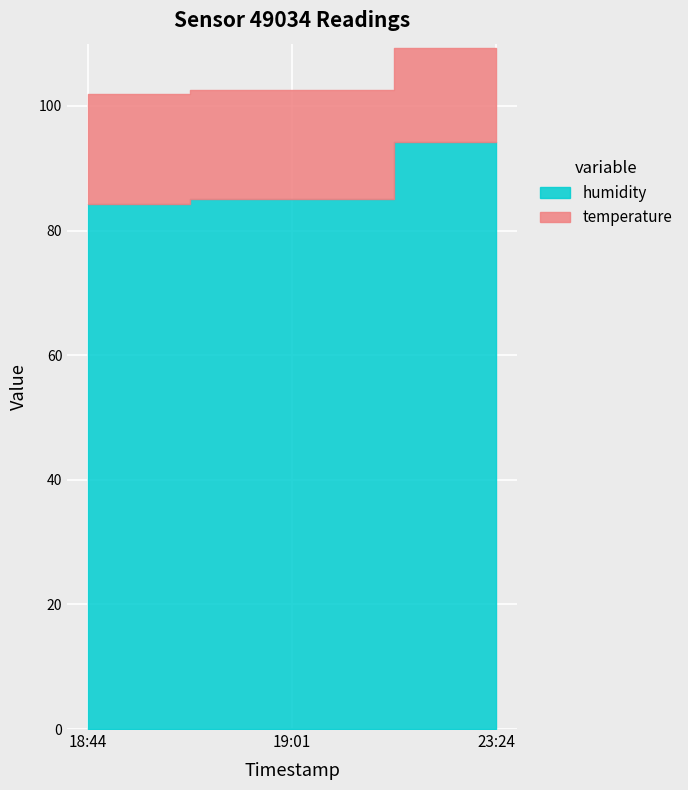

Is it true that temperature equals 27.9 at 2022-10-16T19:01:52?

False